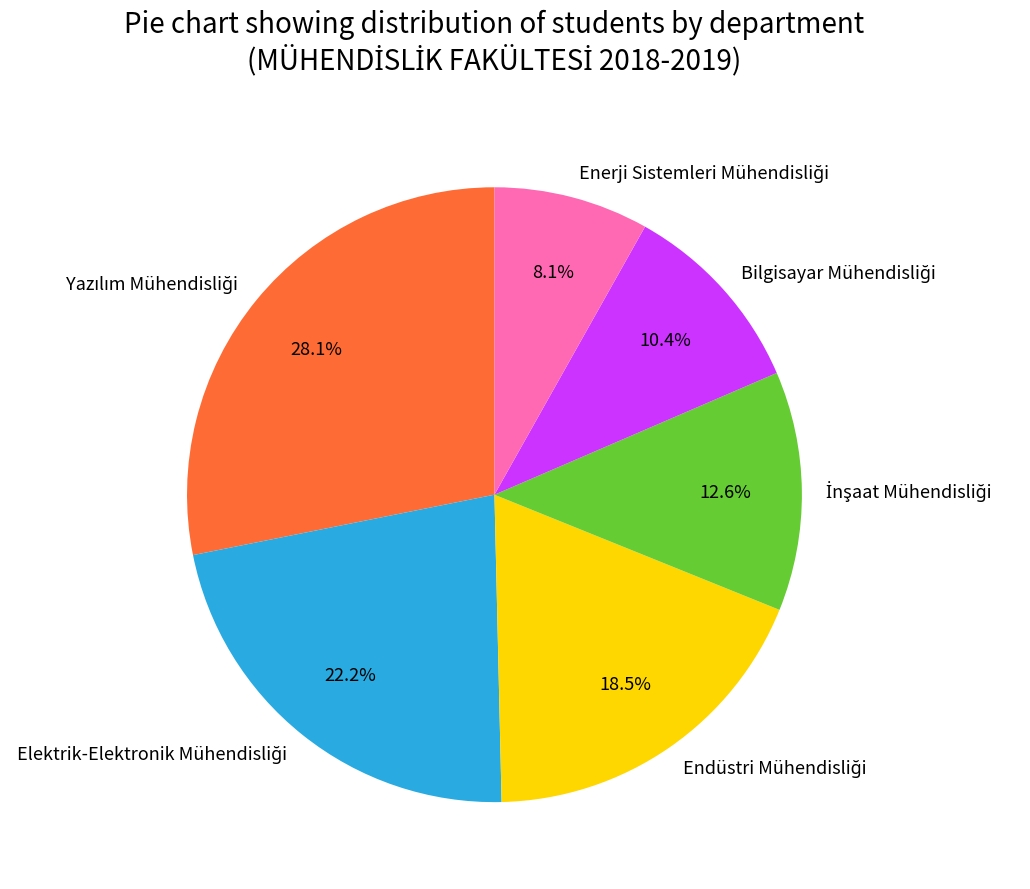

Is there any slice that represents more than half of the pie?

No